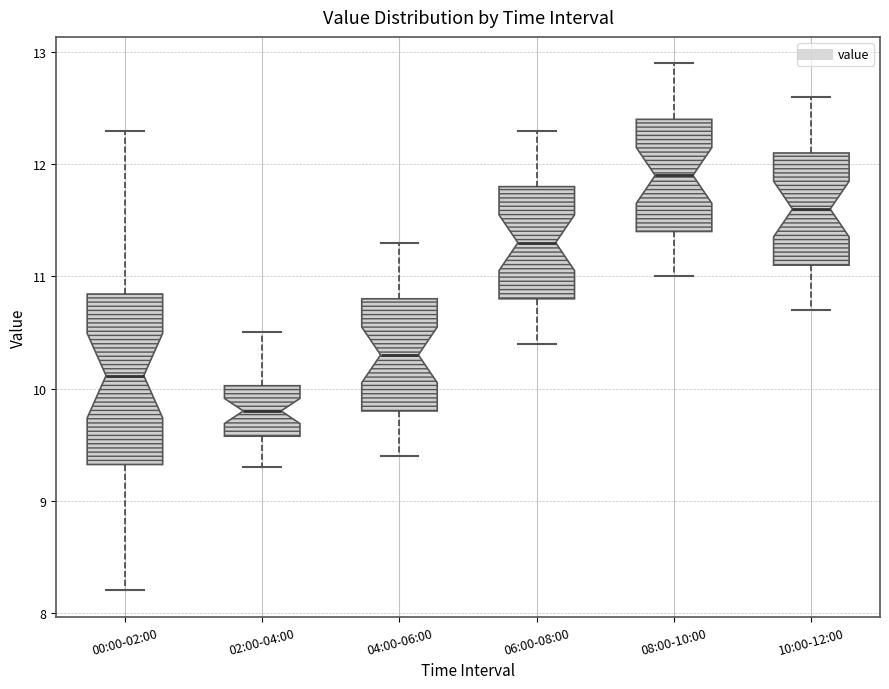

Reading left to right, transcribe this box plot: for each box, give where its median line is, the range the box spans, and where its two whiskers end, as read against the y-axis. The values are not printed on the chart, so give them approximately, as read against the axis.

00:00-02:00: median 10.1, box 9.3 to 10.8, whiskers 8.2 to 12.3
02:00-04:00: median 9.8, box 9.6 to 10.0, whiskers 9.3 to 10.5
04:00-06:00: median 10.3, box 9.8 to 10.8, whiskers 9.4 to 11.3
06:00-08:00: median 11.3, box 10.8 to 11.8, whiskers 10.4 to 12.3
08:00-10:00: median 11.9, box 11.4 to 12.4, whiskers 11.0 to 12.9
10:00-12:00: median 11.6, box 11.1 to 12.1, whiskers 10.7 to 12.6